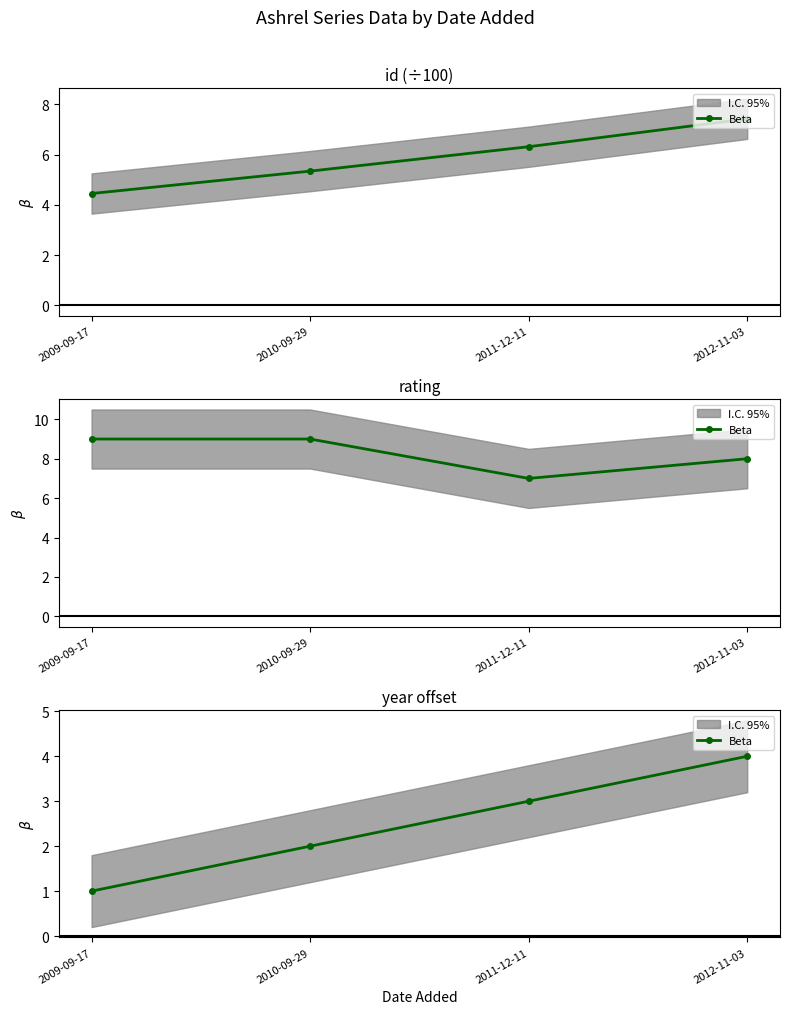

The value at 2009-09-17 is 2. True or false?

False